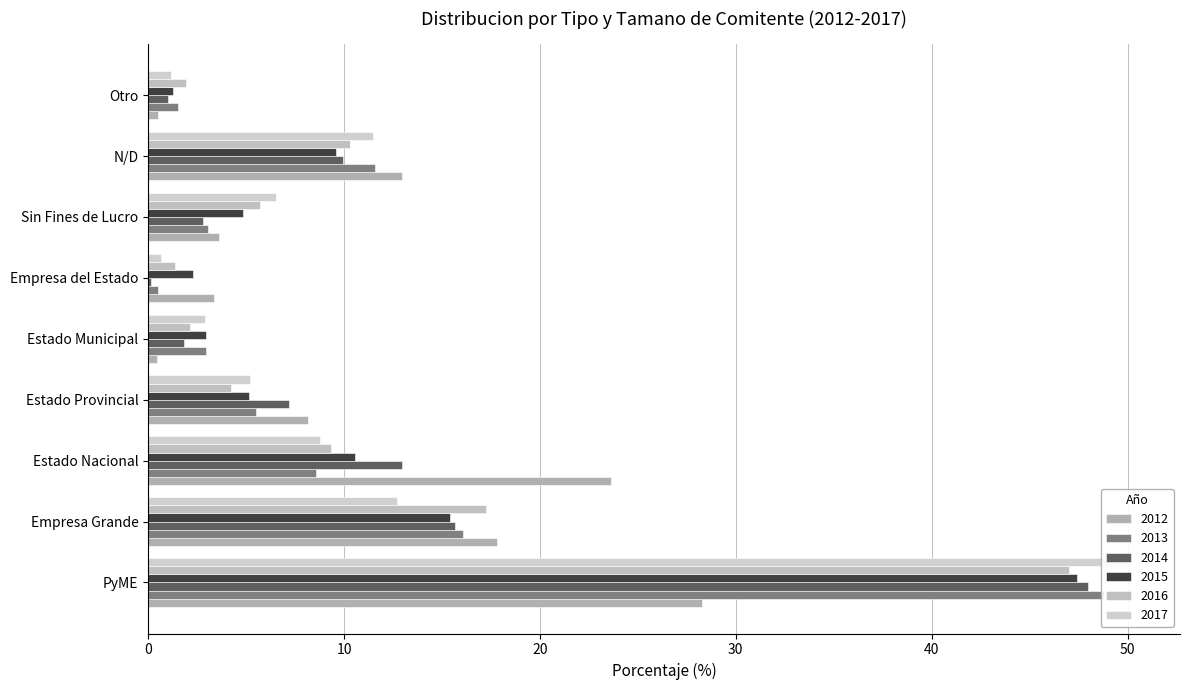

What are all the series names shown in the legend?

2012, 2013, 2014, 2015, 2016, 2017